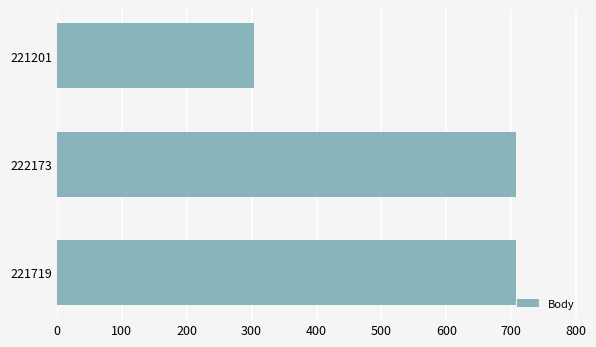

What is the average value?

572